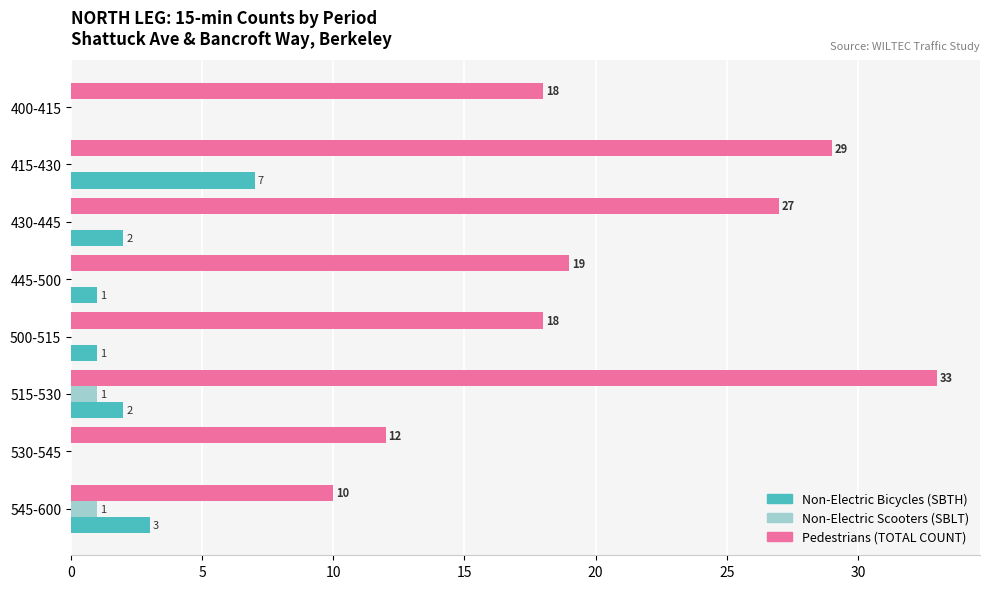

Which series changed the most between 530-545 and 545-600?

Non-Electric Bicycles (SBTH)